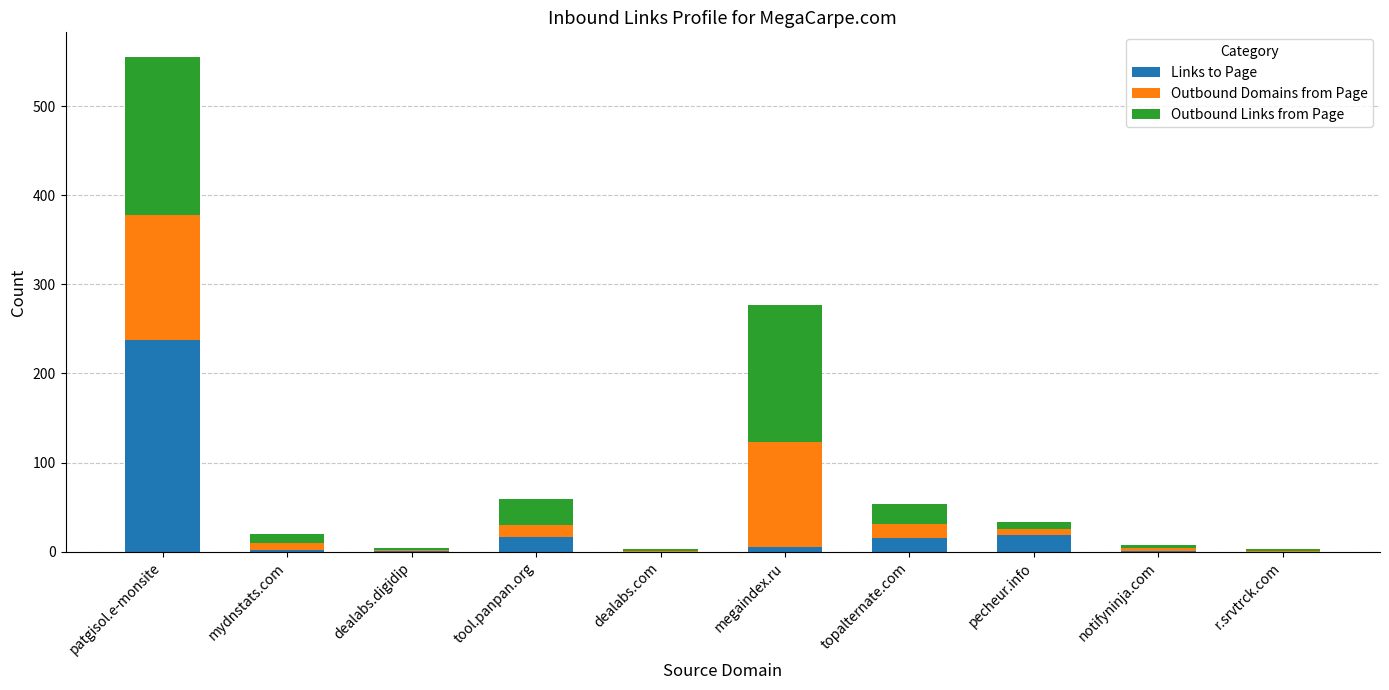

What is the highest value of the Links to Page series?

238